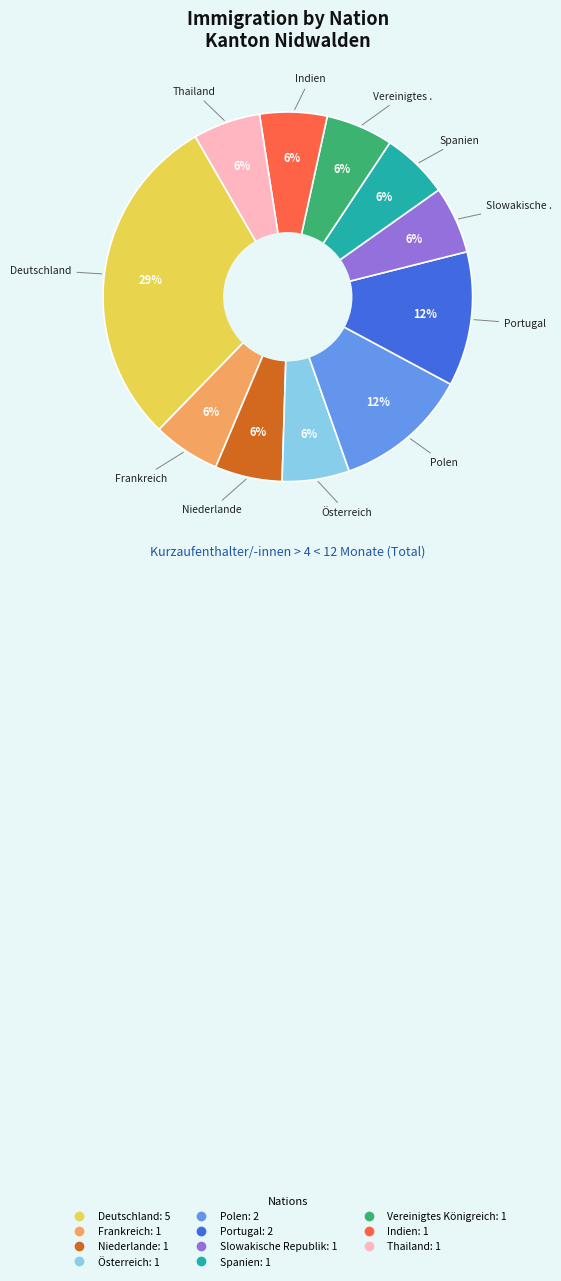

What is the largest slice in the pie chart?

Deutschland